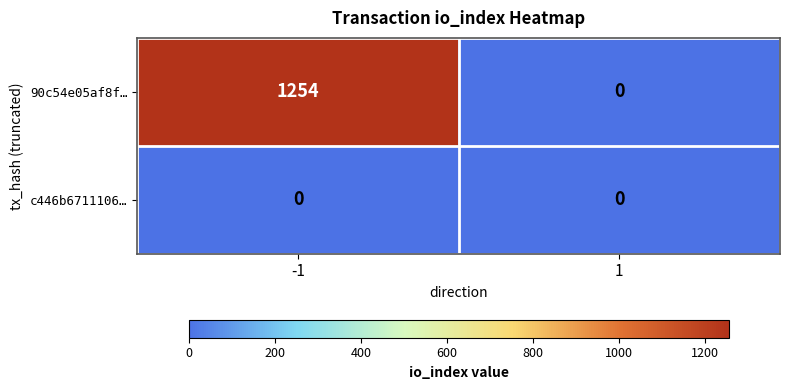

What is the difference between the 90c54e05af8f… values at -1 and 1?

1254